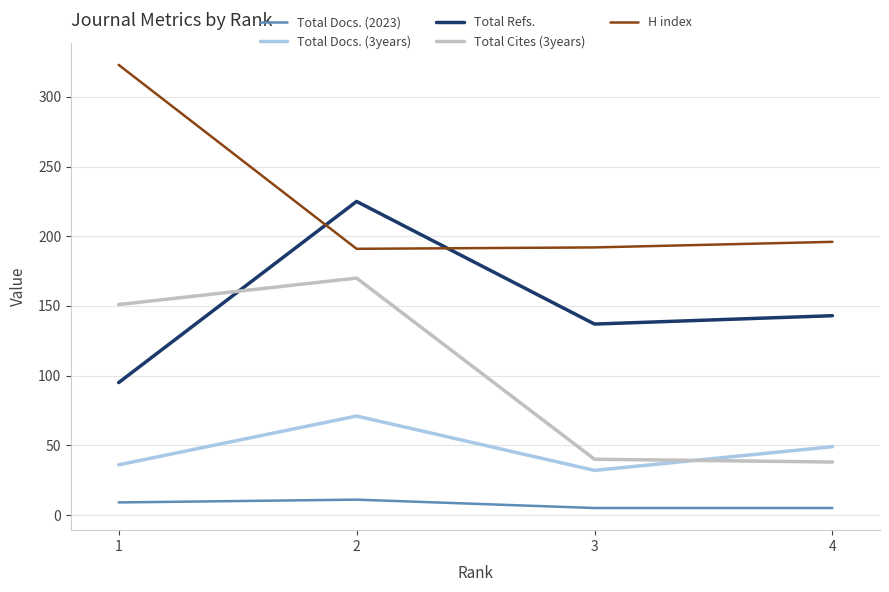

What is the spread (max minus min) of values at 1?

314